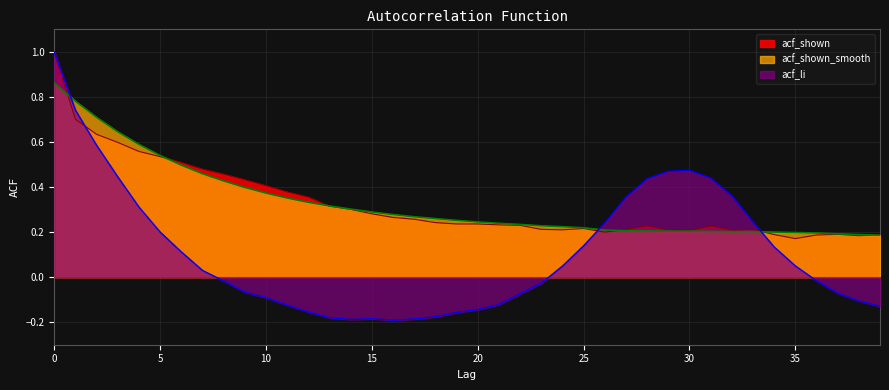

What is the average value of the acf_shown series?

0.3